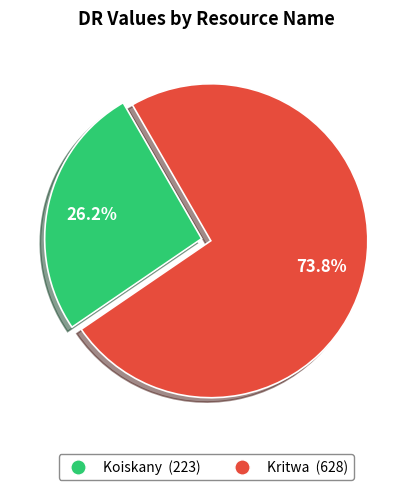

Approximately how many times larger is the value at Koiskany compared to Kritwa?

0.4